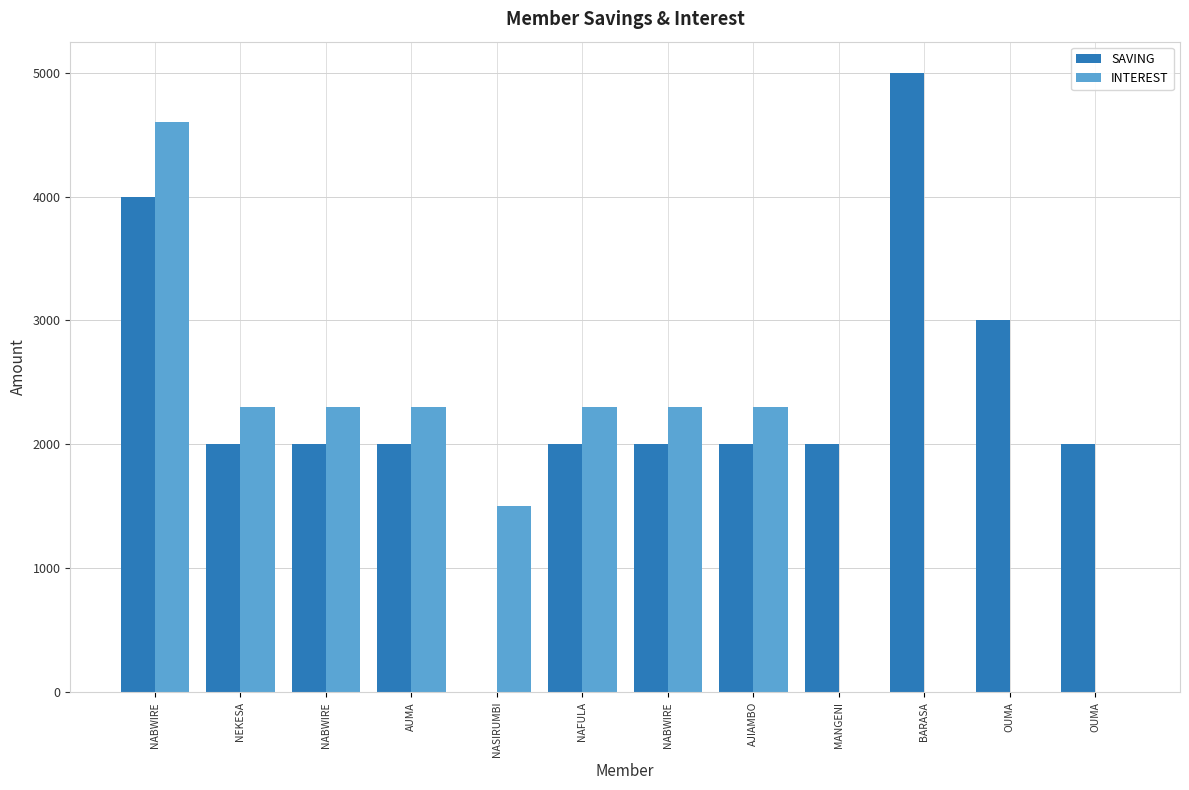

What is the value of the SAVING bar at the 9th from the left?

2000